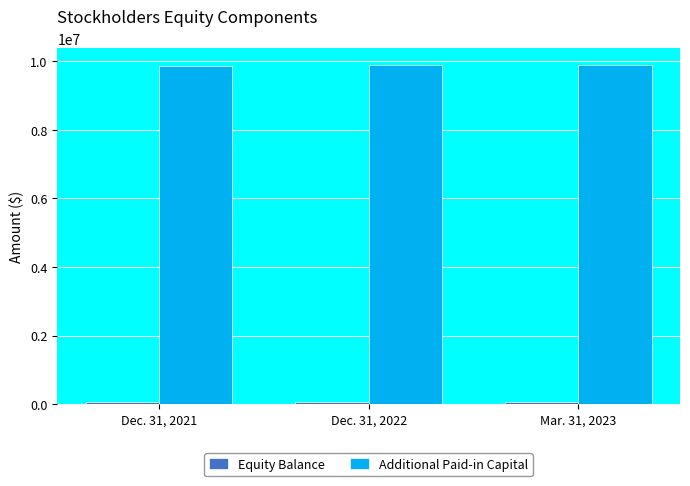

List the labels in order of Additional Paid-in Capital value, smallest first.

Dec. 31, 2021, Dec. 31, 2022, Mar. 31, 2023